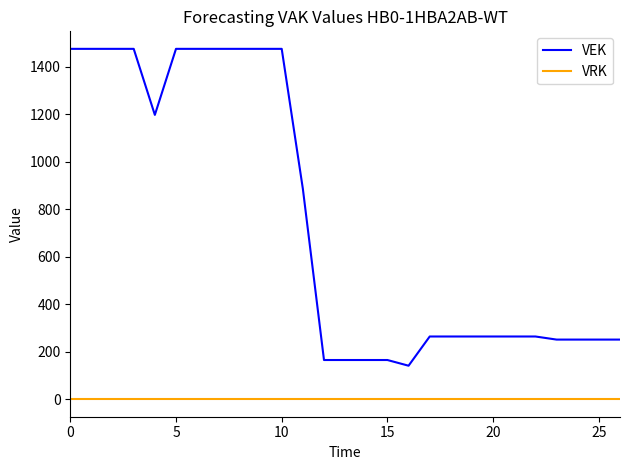

True or false: VEK and VRK intersect in this chart.

False